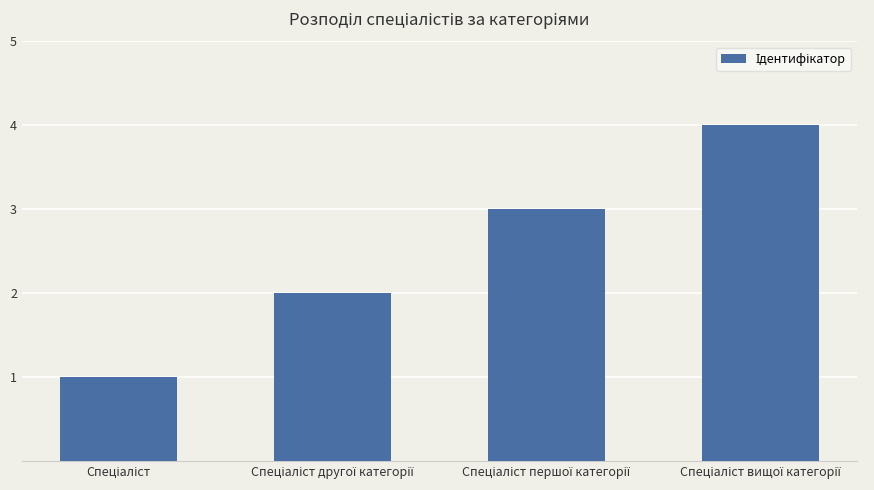

How many bars are there in total?

4